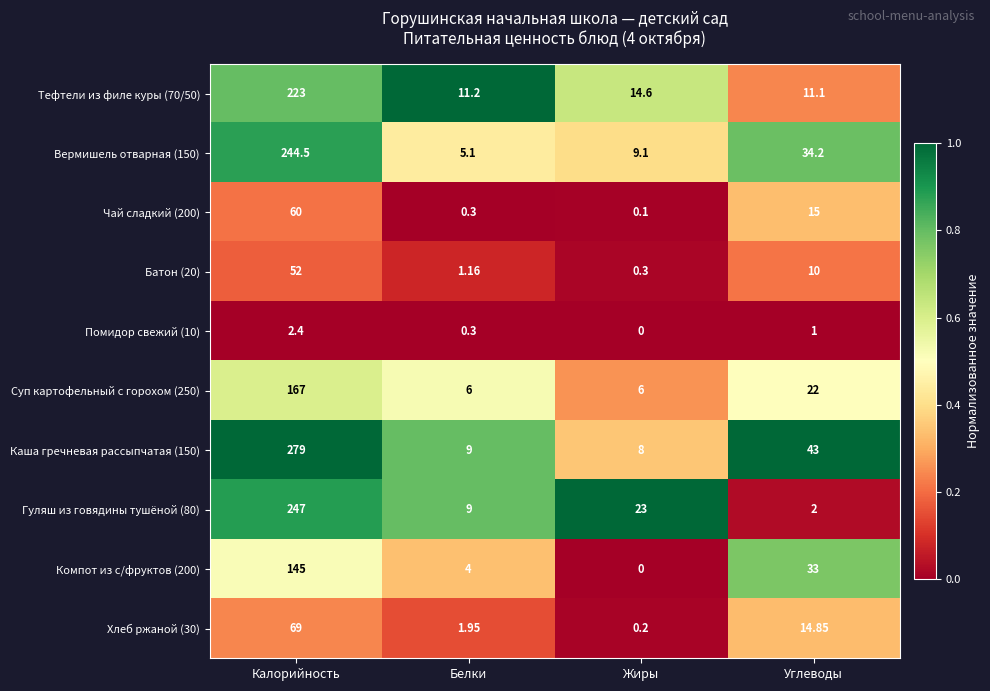

At which category is the sum across all series the highest?

Калорийность